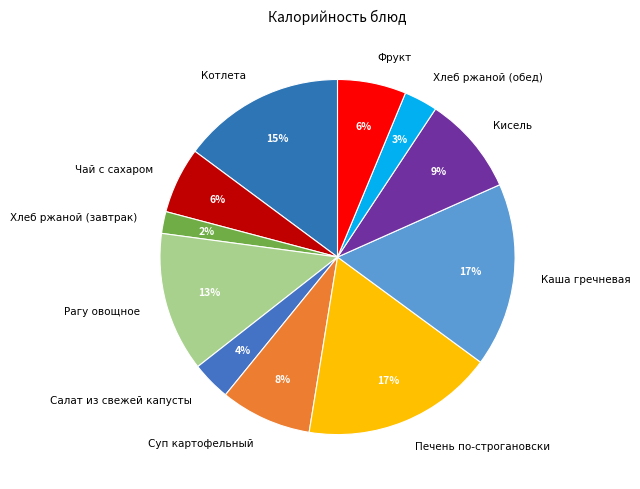

To the nearest percent, what is the combined percentage of Салат из свежей капусты and Фрукт?

10%